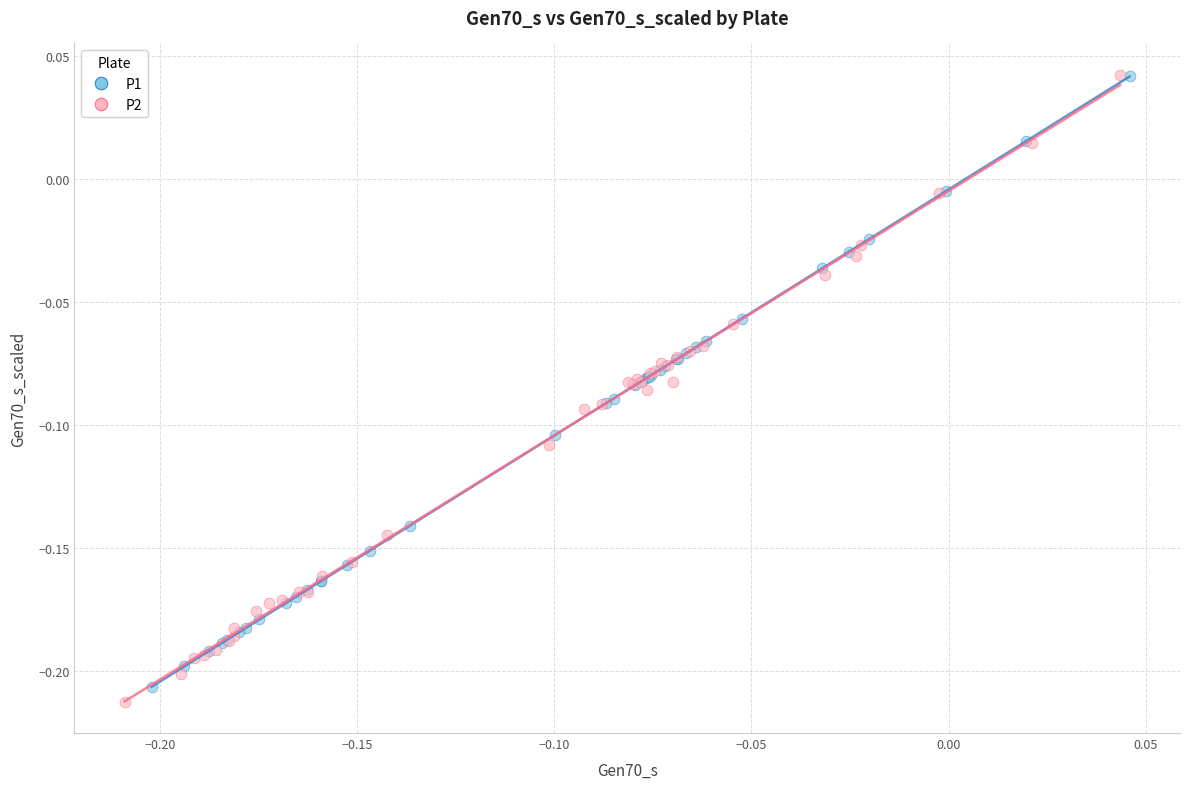

Which series has the largest Y range (max minus min)?

P2